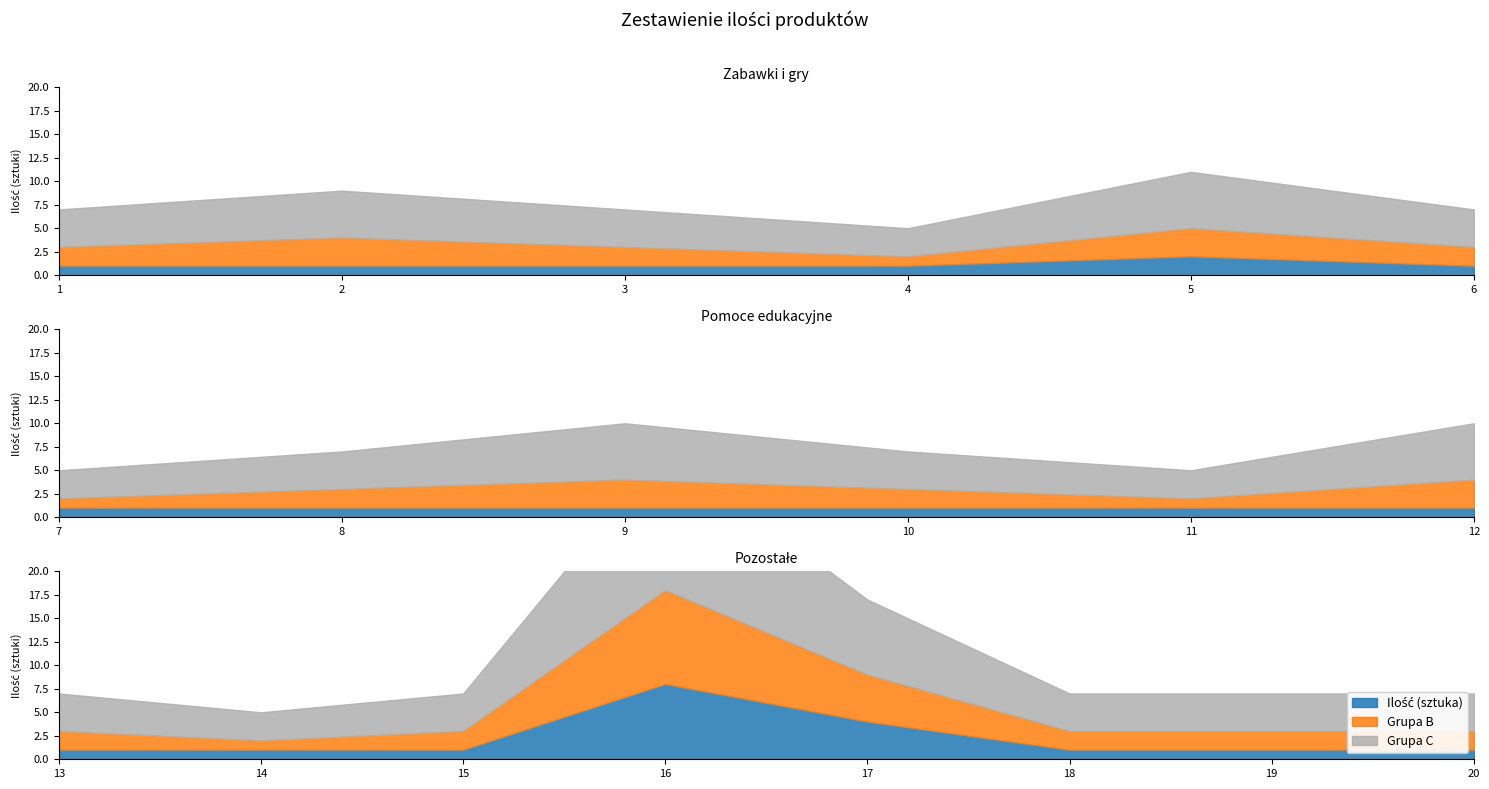

The value of Grupa B at 3 is 1. True or false?

False